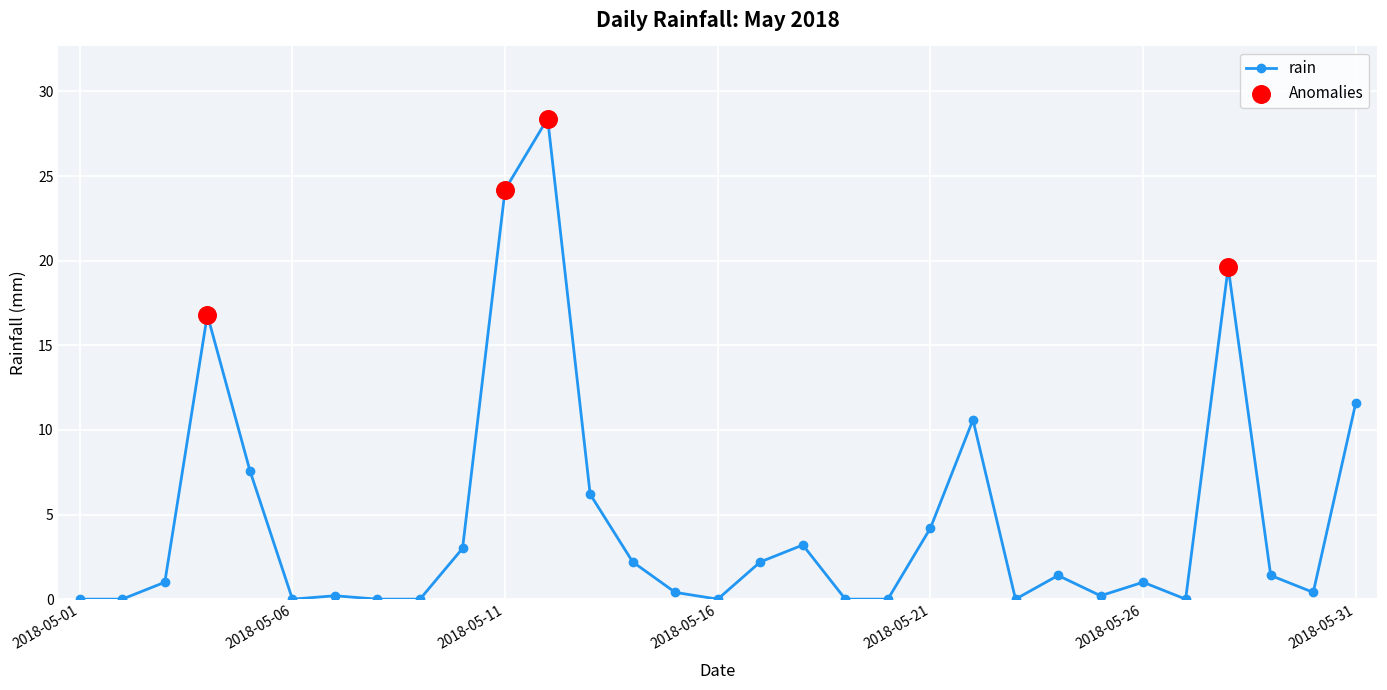

What is the sum of all values?

145.8